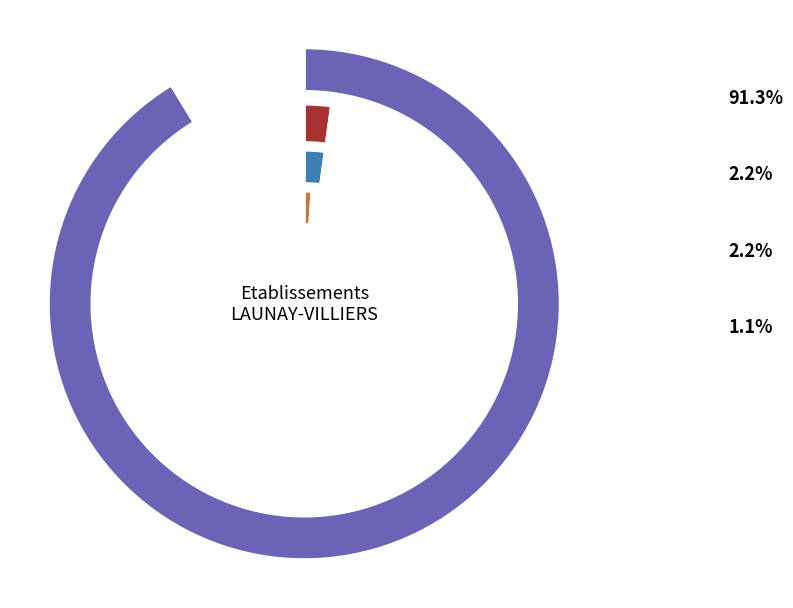

Count the number of slices in the pie.

5